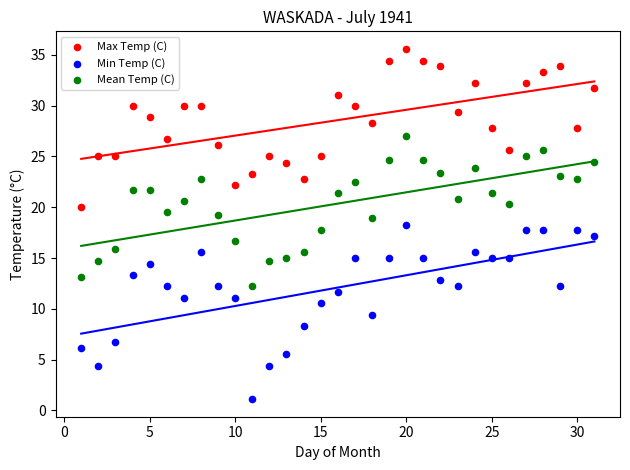

What are all the series names shown in the legend?

Max Temp (C), Min Temp (C), Mean Temp (C)